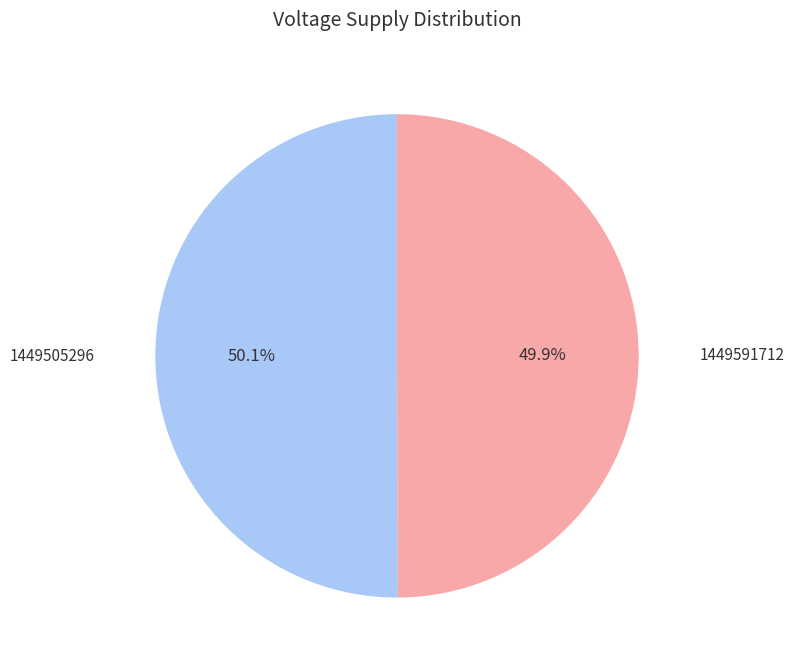

Combined, what portion of the pie is 1449505296 and 1449591712?

100.0%